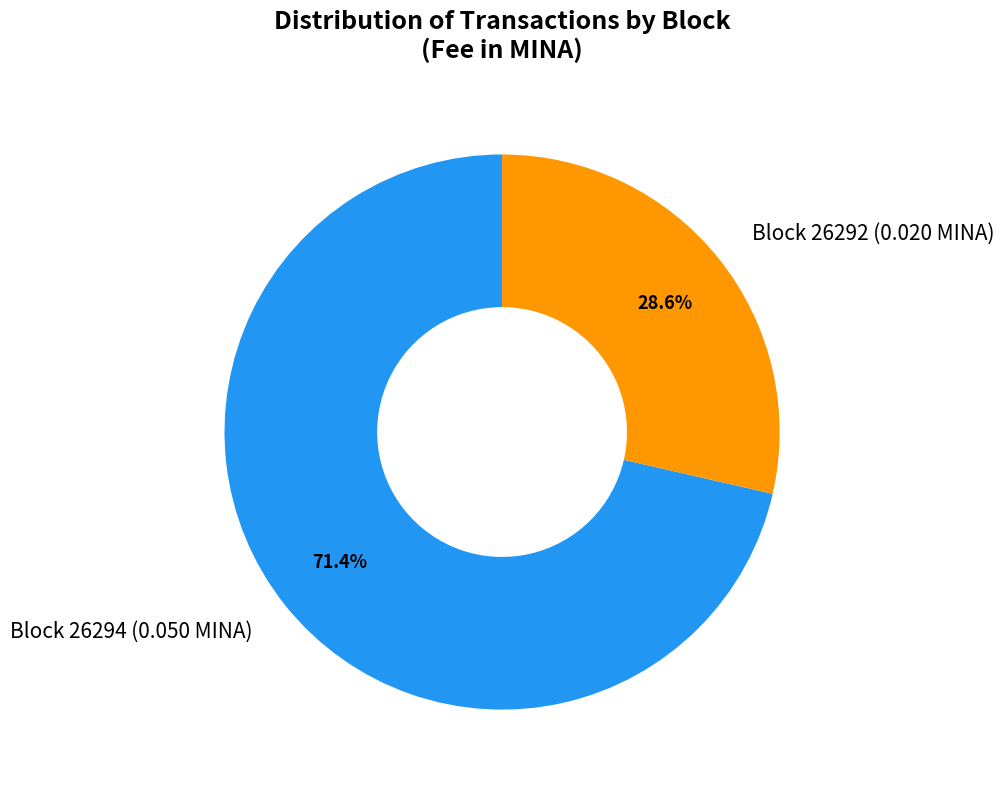

Which category accounts for the majority?

Block 26294 (0.050 MINA)